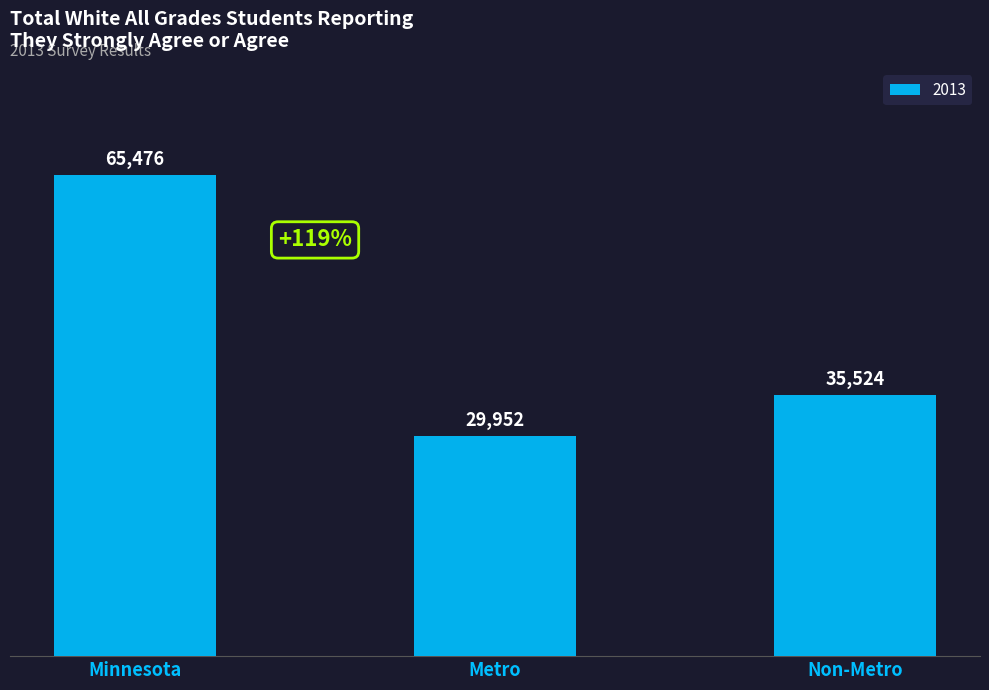

What is the sum of all values?

130952